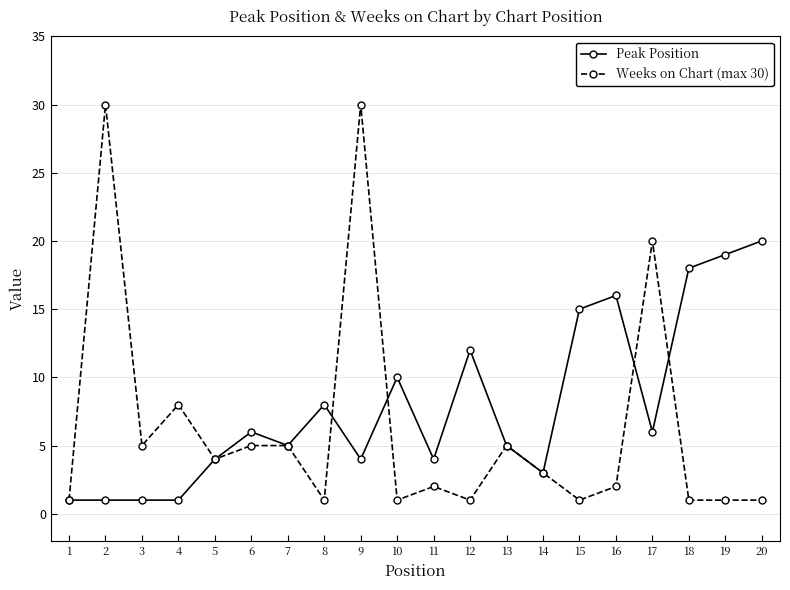

Reading left to right, transcribe all the data shown in this chart.

Peak Position: 1=1	2=1	3=1	4=1	5=4	6=6	7=5	8=8	9=4	10=10	11=4	12=12	13=5	14=3	15=15	16=16	17=6	18=18	19=19	20=20
Weeks on Chart (max 30): 1=1	2=30	3=5	4=8	5=4	6=5	7=5	8=1	9=30	10=1	11=2	12=1	13=5	14=3	15=1	16=2	17=20	18=1	19=1	20=1